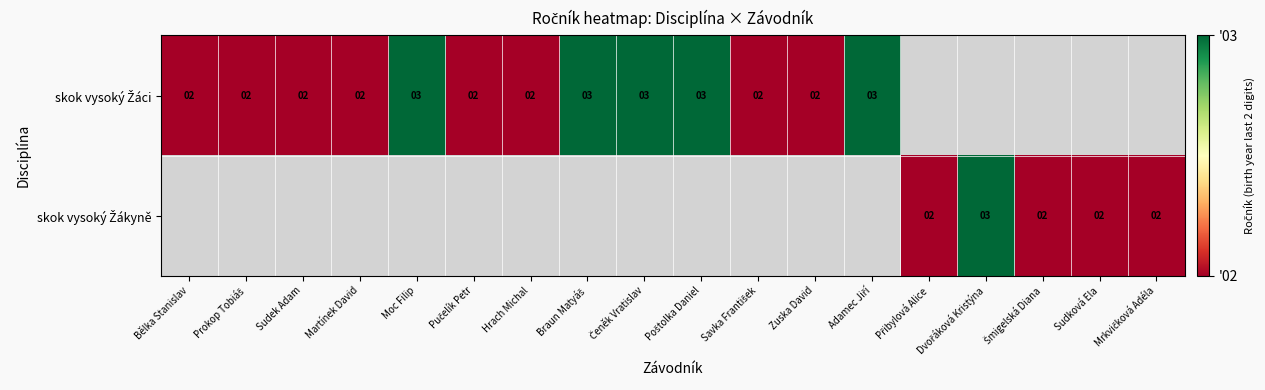

At which category is the sum across all series the highest?

Moc Filip